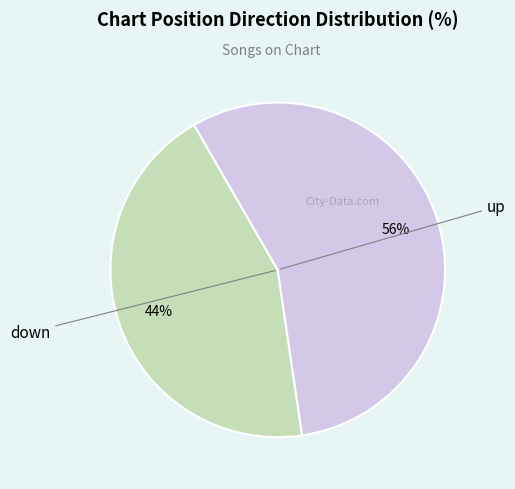

To the nearest percent, what is the average slice percentage?

50%